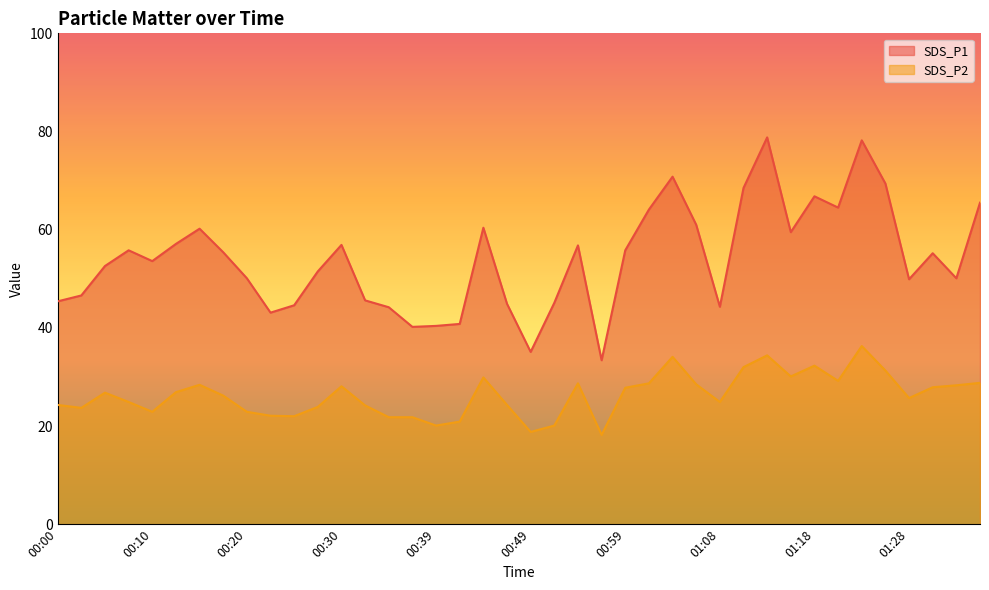

Is it true that SDS_P2 equals 47.2 at 01:35?

False